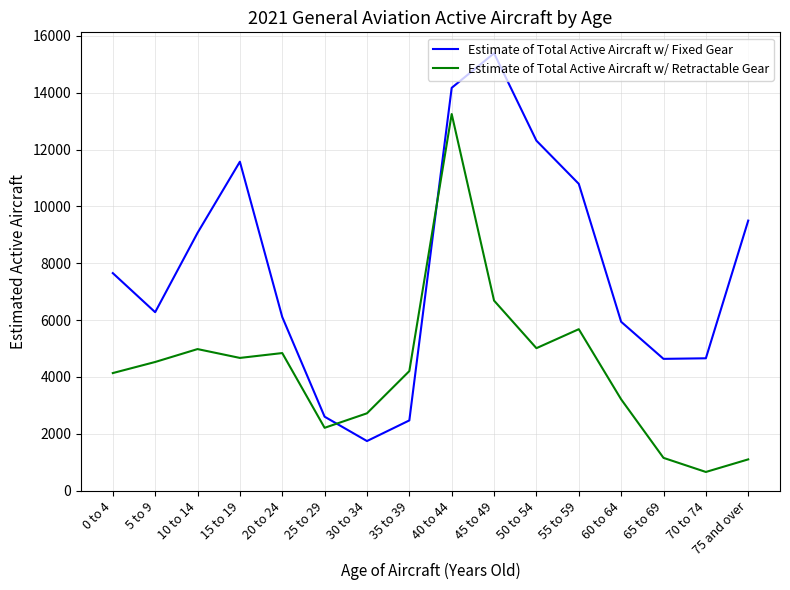

True or false: Estimate of Total Active Aircraft w/ Fixed Gear and Estimate of Total Active Aircraft w/ Retractable Gear cross at least once.

True